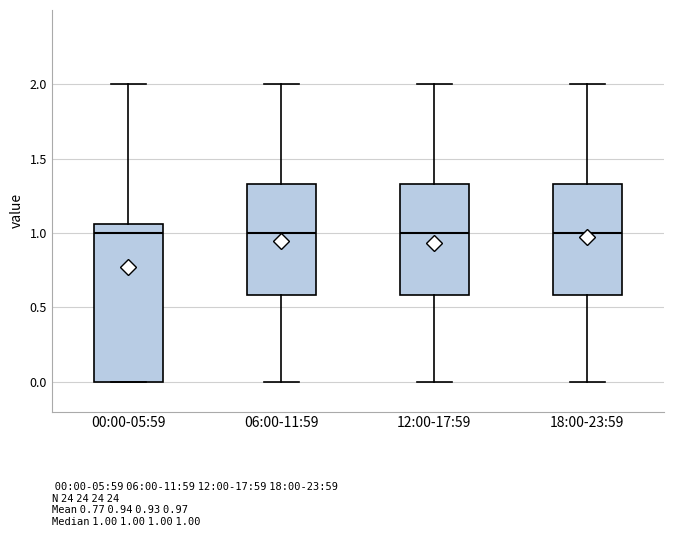

Reading left to right, transcribe this box plot: for each box, give where its median line is, the range the box spans, and where its two whiskers end, as read against the y-axis. The values are not printed on the chart, so give them approximately, as read against the axis.

00:00-05:59: median 1.00, box 0.00 to 1.05, whiskers 0.00 to 2.00
06:00-11:59: median 1.00, box 0.60 to 1.35, whiskers 0.00 to 2.00
12:00-17:59: median 1.00, box 0.60 to 1.35, whiskers 0.00 to 2.00
18:00-23:59: median 1.00, box 0.60 to 1.35, whiskers 0.00 to 2.00